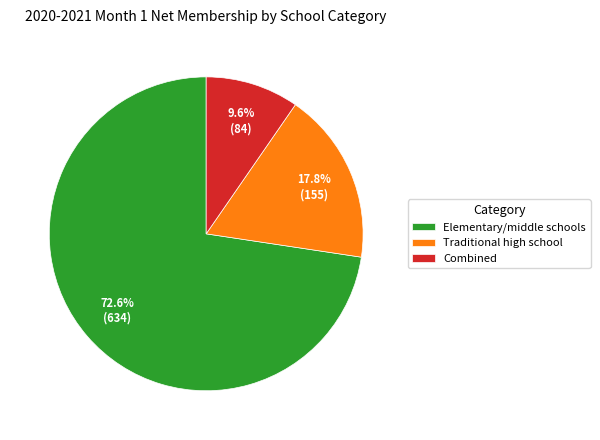

The Elementary/middle schools slice represents 73% of the pie. True or false?

True